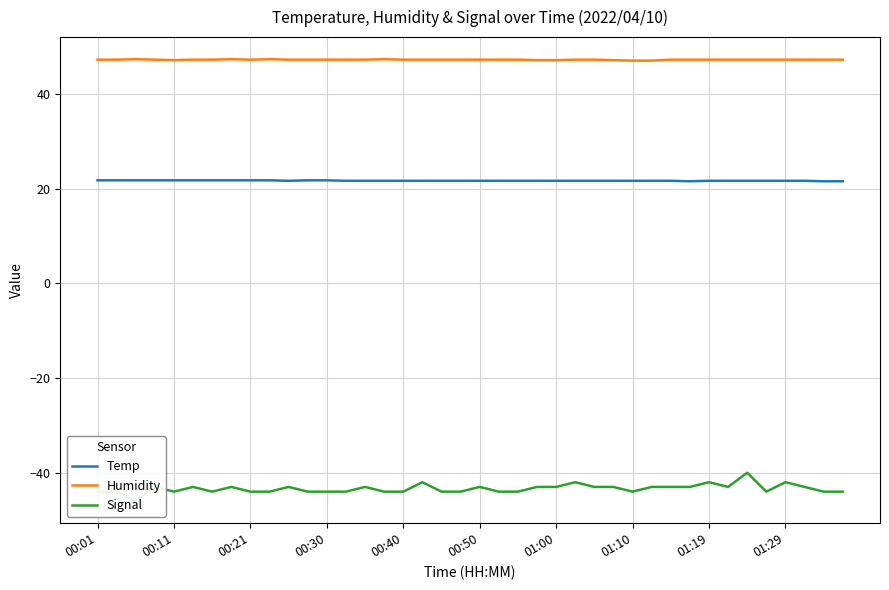

True or false: Temp and Humidity intersect in this chart.

False